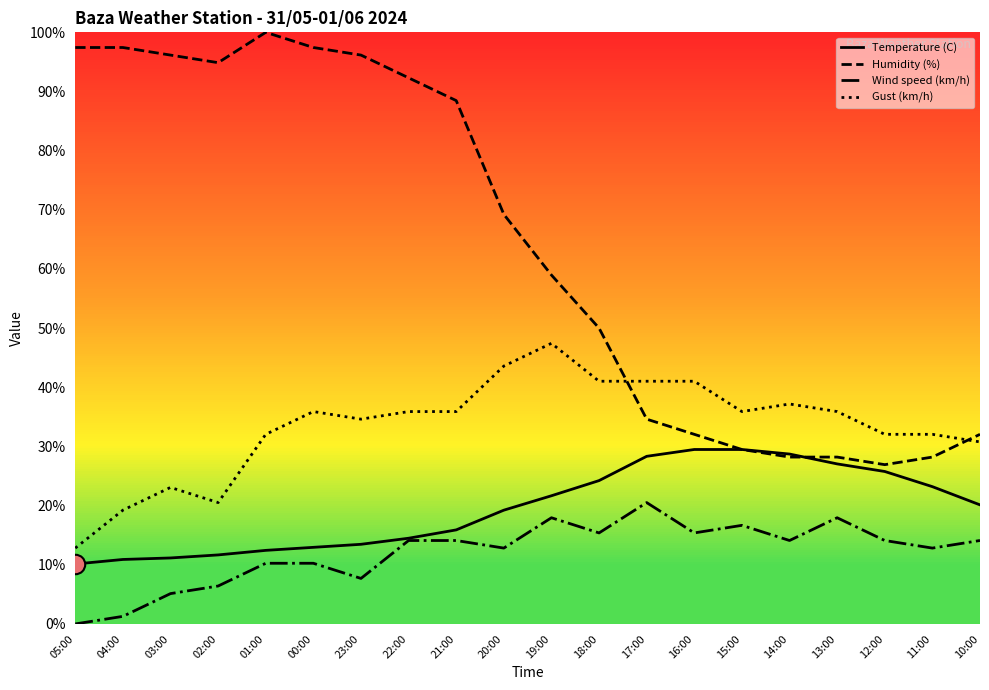

What is the difference between the maximum and minimum values in the Temperature (C) series?

19.4